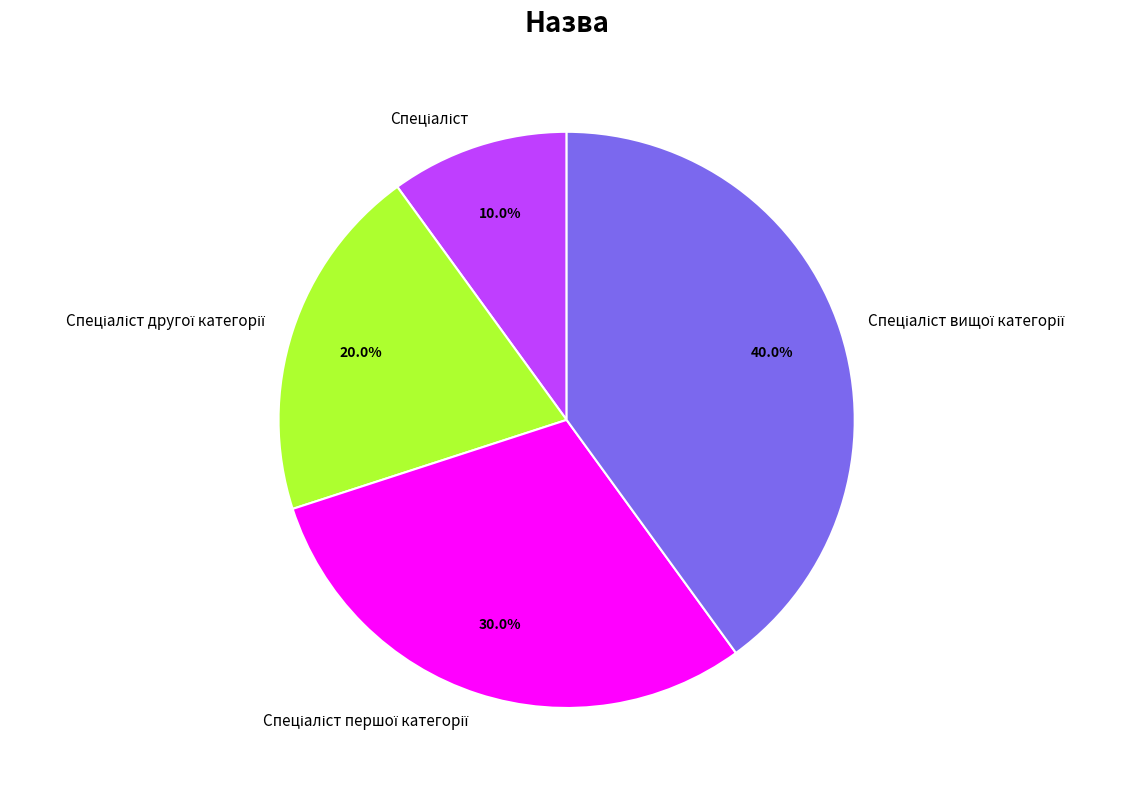

Is there a majority slice in this chart?

No